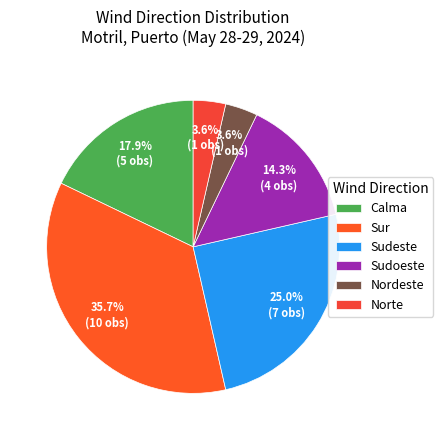

Is there a majority slice in this chart?

No